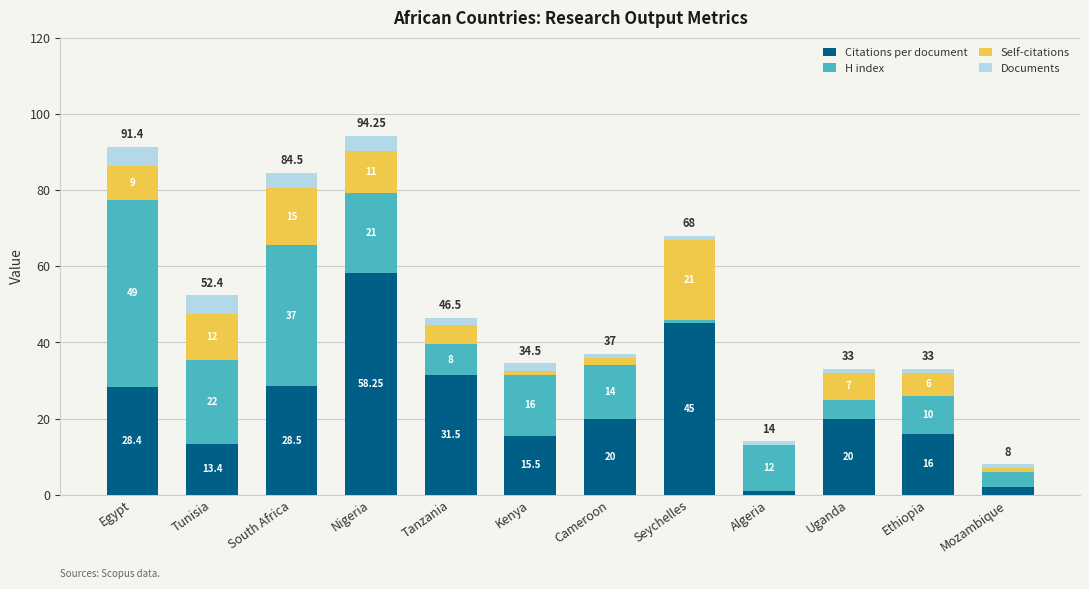

At which category is the sum across all series the highest?

Nigeria